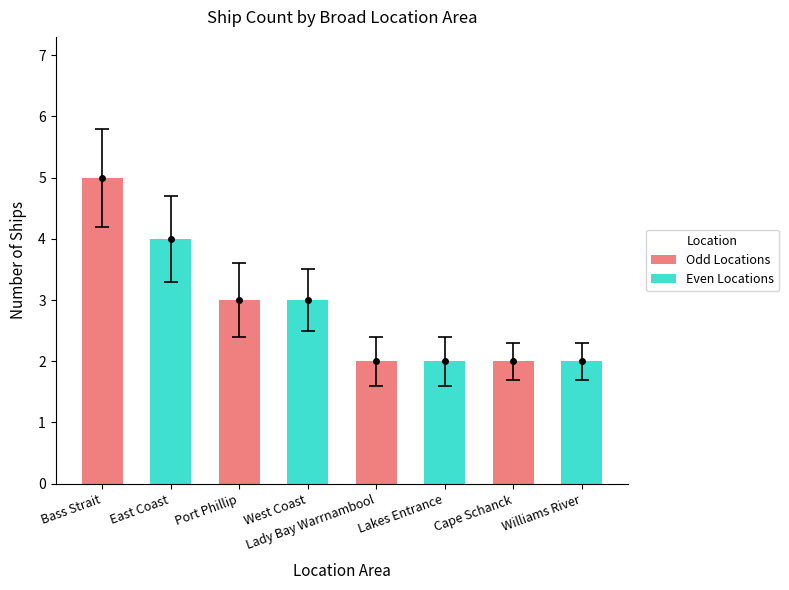

At which label does the data first exceed 3?

Bass Strait